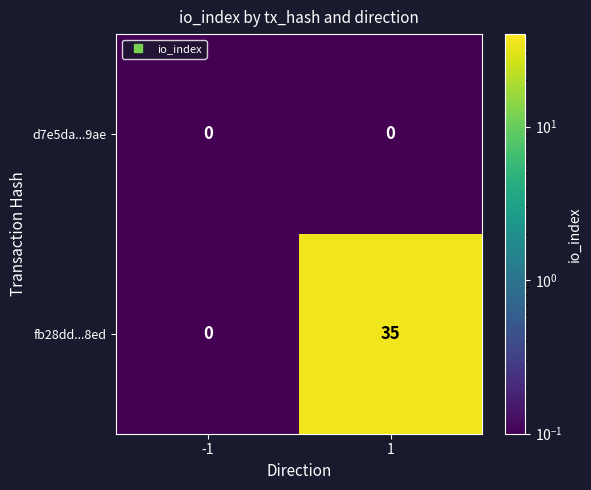

What is the sum of all fb28dd...8ed values?

35